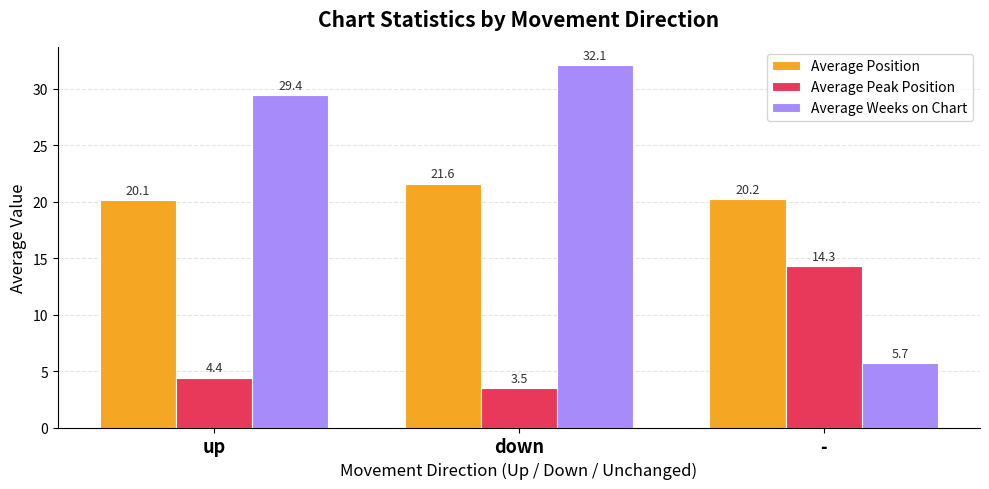

What are all the series names shown in the legend?

Average Position, Average Peak Position, Average Weeks on Chart